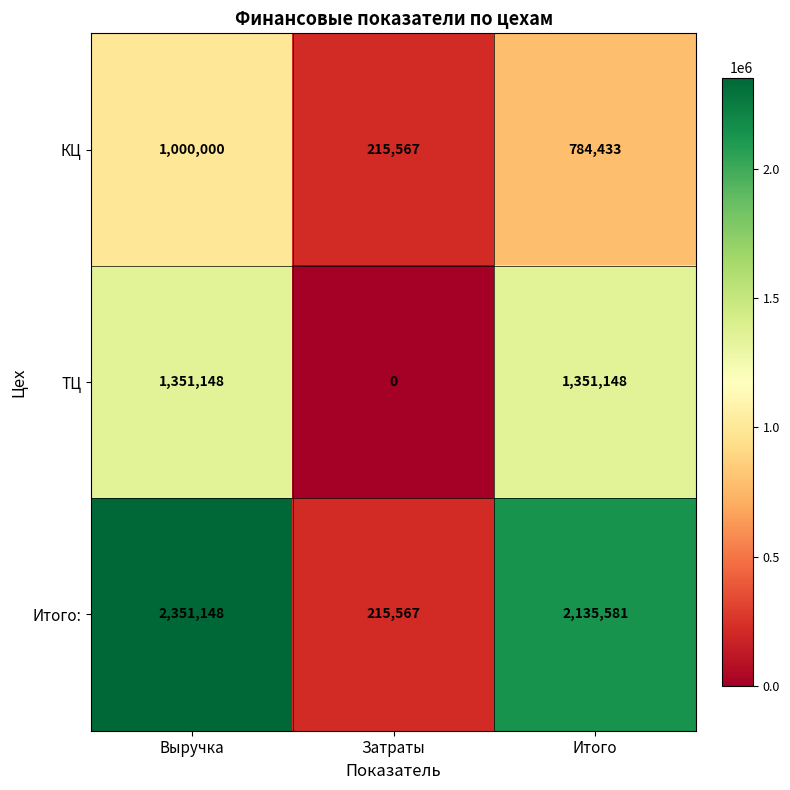

Which series has the widest spread of values?

Итого: